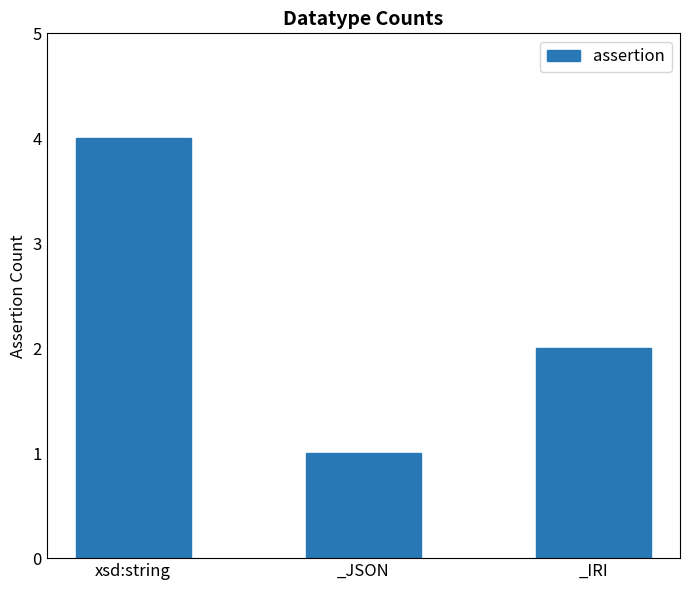

What is the sum of all values?

7